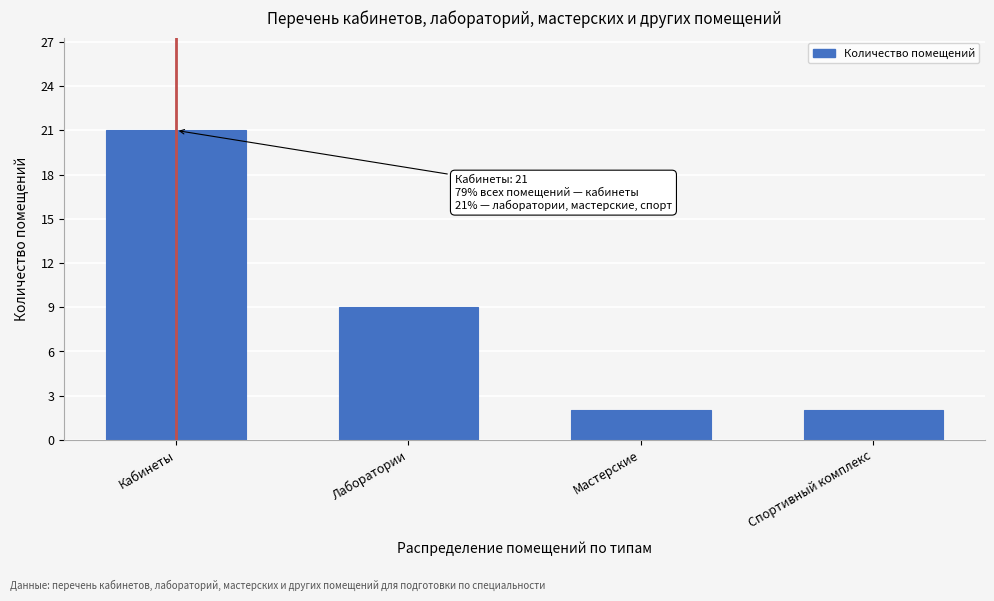

Reading left to right, what are all the values shown in this chart?

21	9	2	2